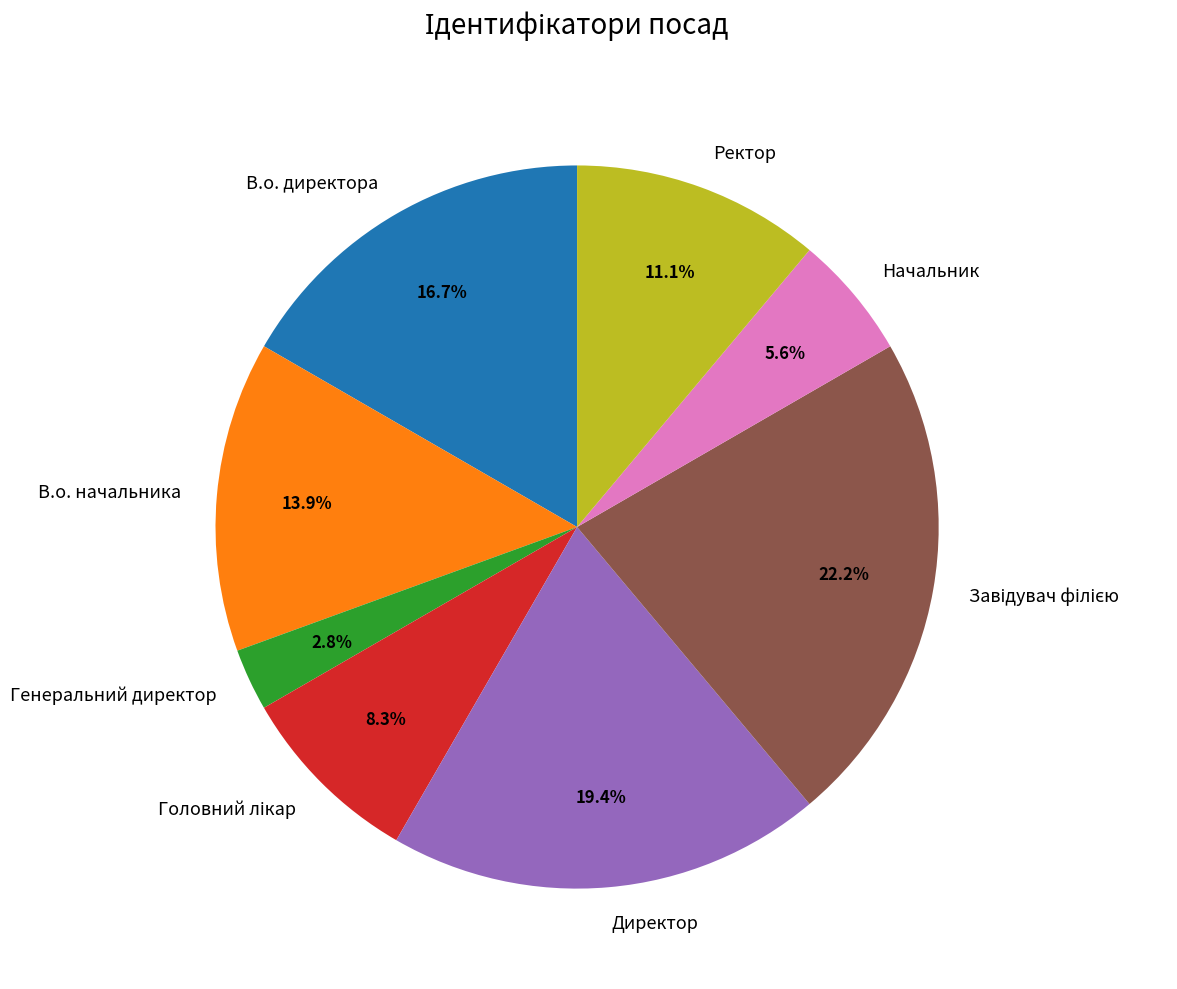

Approximately how many times larger is the value at Ректор compared to Генеральний директор?

4.0